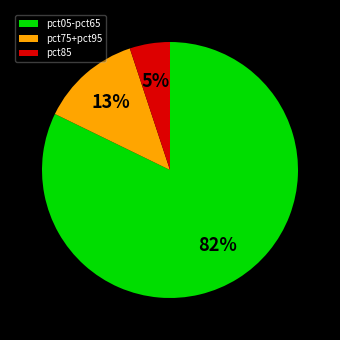

Which category has the biggest portion of the pie?

pct05-pct65